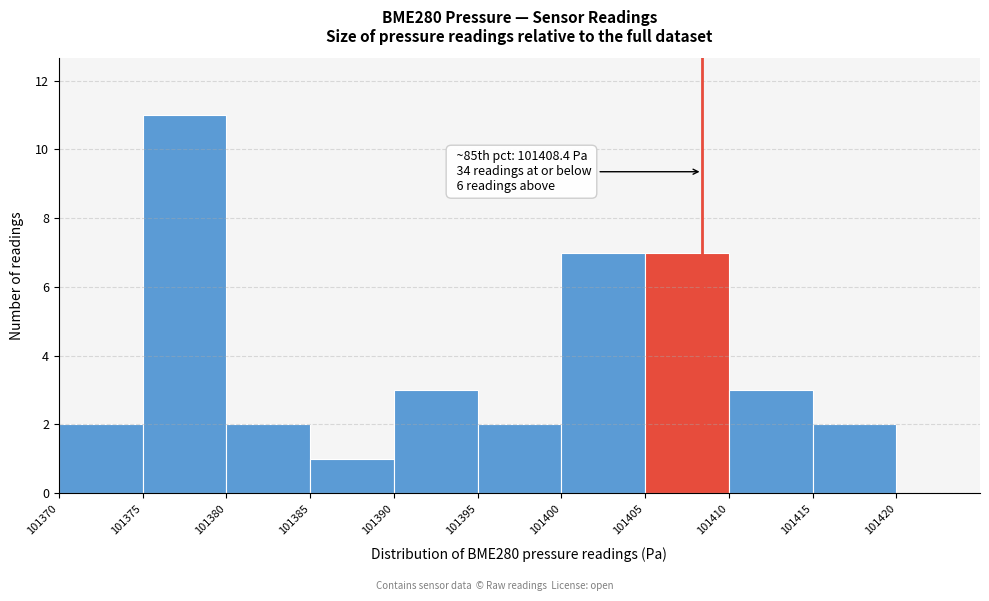

Over which range of the x-axis is the bar tallest?

101375 to 101380